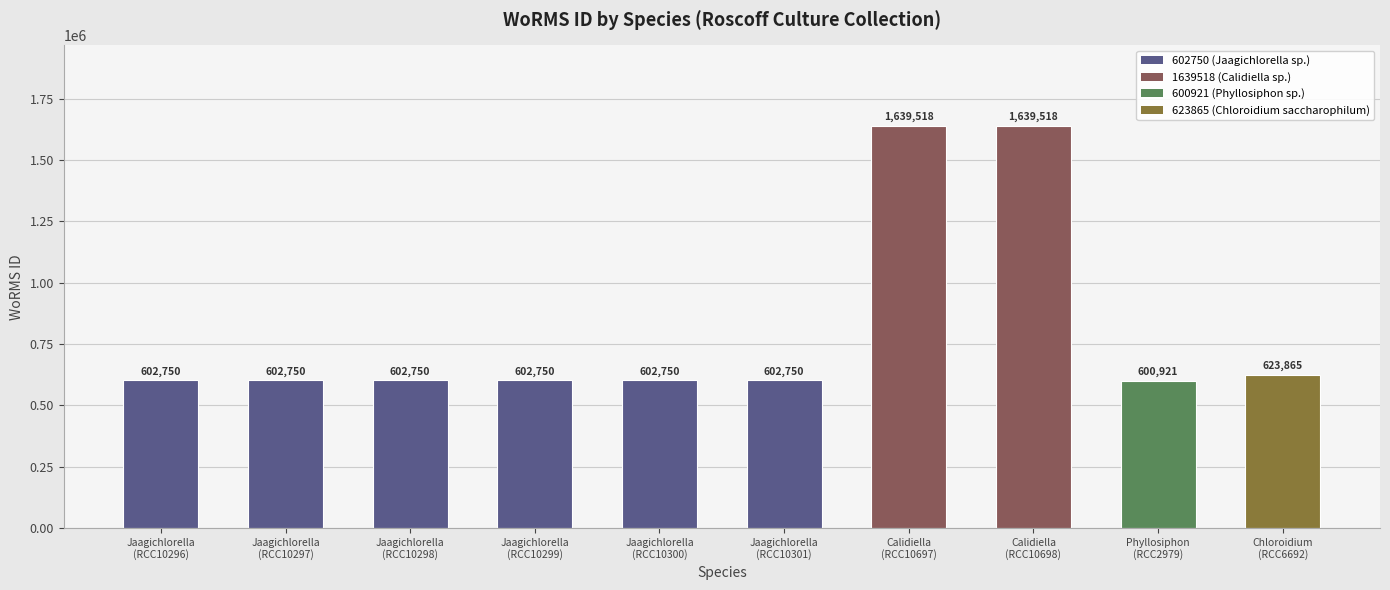

What is the value of the 8th bar from the left?

1639518